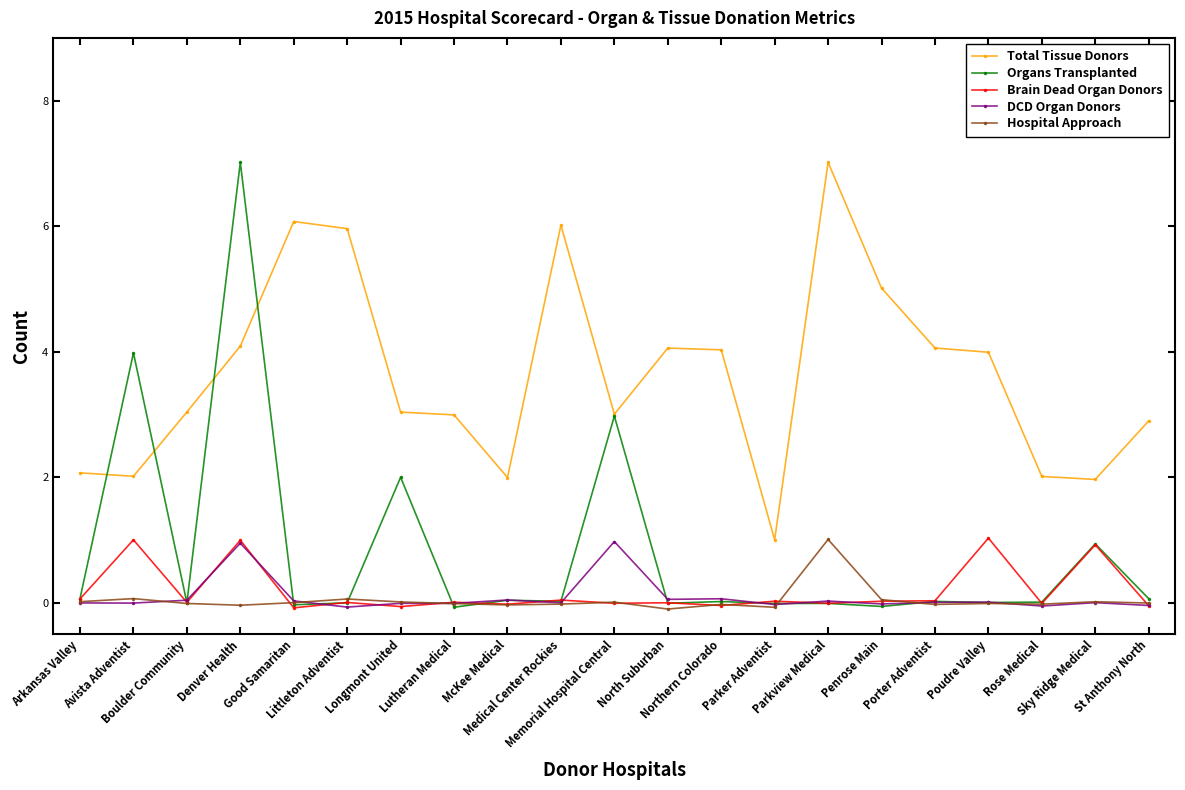

What is the spread (max minus min) of values at Northern Colorado?

4.1